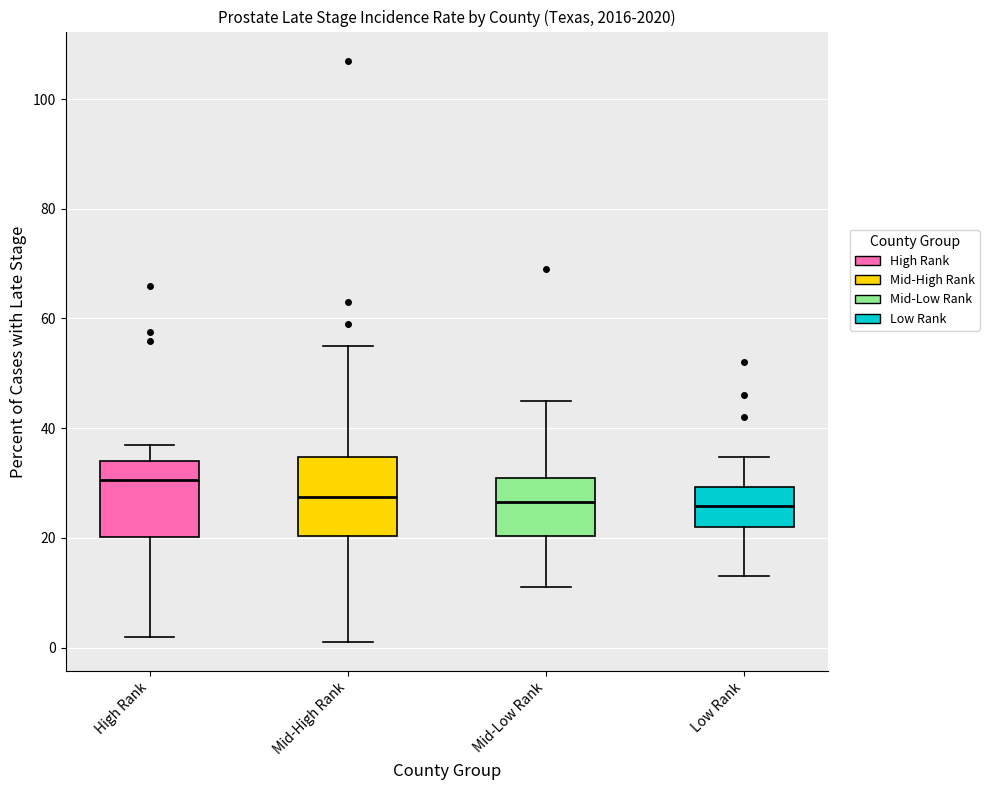

Which box's median line is the highest?

High Rank